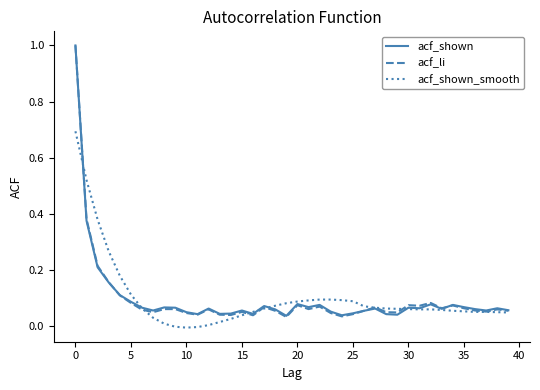

What is the greatest value displayed?

1.0